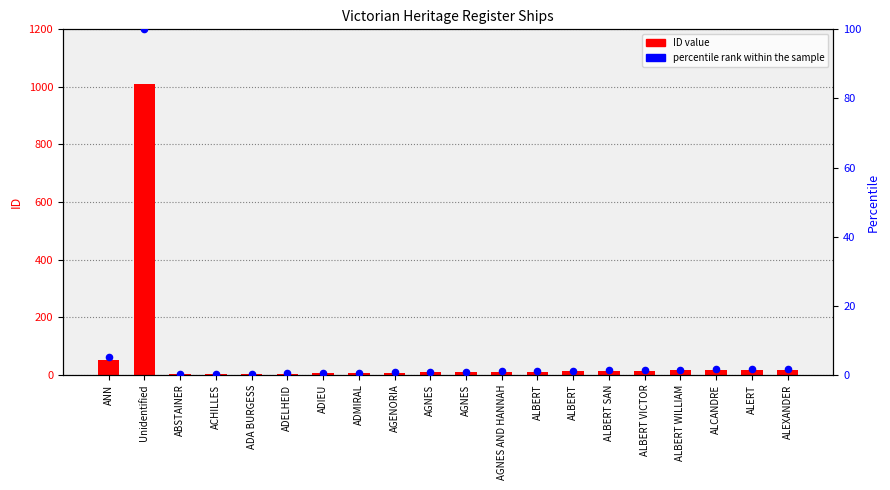

Is the value of percentile rank within the sample at ABSTAINER greater than the value of ID value at ADELHEID?

No